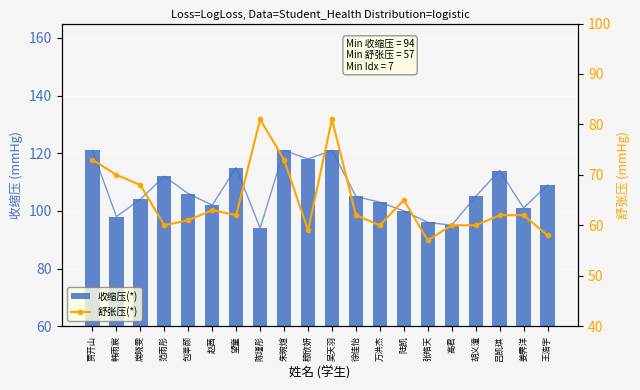

Reading left to right, transcribe all the data shown in this chart.

收缩压(*): 121	98	104	112	106	102	115	94	121	118	121	105	103	100	96	95	105	114	101	109
舒张压(*): 73	70	68	60	61	63	62	81	73	59	81	62	60	65	57	60	60	62	62	58